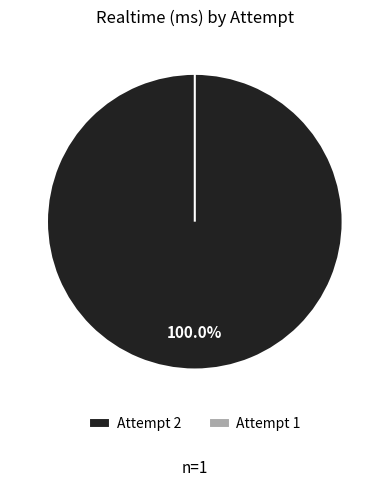

The Attempt 1 slice represents 1% of the pie. True or false?

False